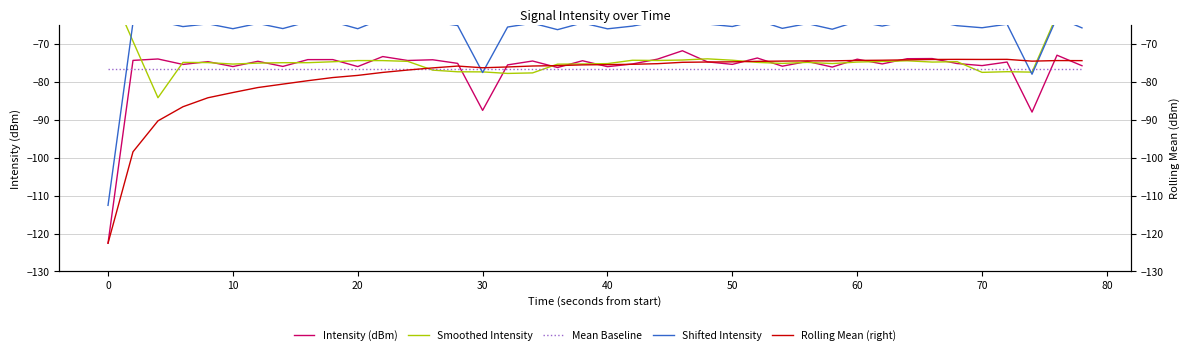

Reading right to left, extract all data points from this chart.

Intensity (dBm): -75.6	-72.9	-87.9	-74.7	-75.6	-75.1	-73.7	-73.8	-75.2	-73.9	-76.0	-74.5	-75.8	-73.6	-75.3	-74.6	-71.7	-73.9	-75.2	-75.9	-74.3	-76.1	-74.4	-75.4	-87.4	-75.0	-74.1	-74.3	-73.2	-75.9	-74.0	-74.0	-75.8	-74.5	-75.9	-74.6	-75.3	-73.9	-74.2	-122.5
Smoothed Intensity: -47.3	-62.2	-77.3	-77.2	-77.4	-74.6	-74.7	-74.3	-74.5	-74.7	-75.1	-74.8	-75.0	-74.8	-74.2	-73.8	-74.1	-74.3	-74.2	-75.1	-75.2	-75.2	-77.5	-77.7	-77.3	-77.2	-76.8	-74.5	-74.3	-74.3	-74.6	-74.8	-74.8	-74.9	-75.2	-74.8	-74.8	-84.1	-69.2	-54.1
Mean Baseline: -76.5	-76.5	-76.5	-76.5	-76.5	-76.5	-76.5	-76.5	-76.5	-76.5	-76.5	-76.5	-76.5	-76.5	-76.5	-76.5	-76.5	-76.5	-76.5	-76.5	-76.5	-76.5	-76.5	-76.5	-76.5	-76.5	-76.5	-76.5	-76.5	-76.5	-76.5	-76.5	-76.5	-76.5	-76.5	-76.5	-76.5	-76.5	-76.5	-76.5
Shifted Intensity: -65.6	-62.9	-77.9	-64.7	-65.6	-65.1	-63.7	-63.8	-65.2	-63.9	-66.0	-64.5	-65.8	-63.6	-65.3	-64.6	-61.7	-63.9	-65.2	-65.9	-64.3	-66.1	-64.4	-65.4	-77.4	-65.0	-64.1	-64.3	-63.2	-65.9	-64.0	-64.0	-65.8	-64.5	-65.9	-64.6	-65.3	-63.9	-64.2	-112.5
Rolling Mean (right): -74.3	-74.3	-74.4	-74.0	-74.0	-74.0	-74.0	-74.1	-74.2	-74.2	-74.4	-74.4	-74.4	-74.5	-74.6	-74.7	-74.7	-75.1	-75.3	-75.4	-75.4	-75.6	-75.7	-76.0	-76.2	-75.7	-76.2	-76.8	-77.4	-78.2	-78.8	-79.6	-80.5	-81.4	-82.7	-84.1	-86.5	-90.2	-98.4	-122.5